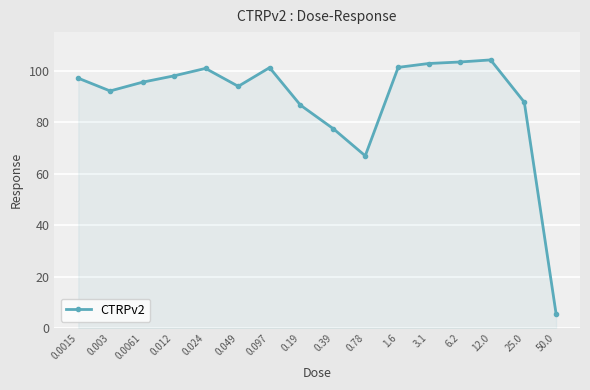

What is the value of the 9th point from the left?

77.4